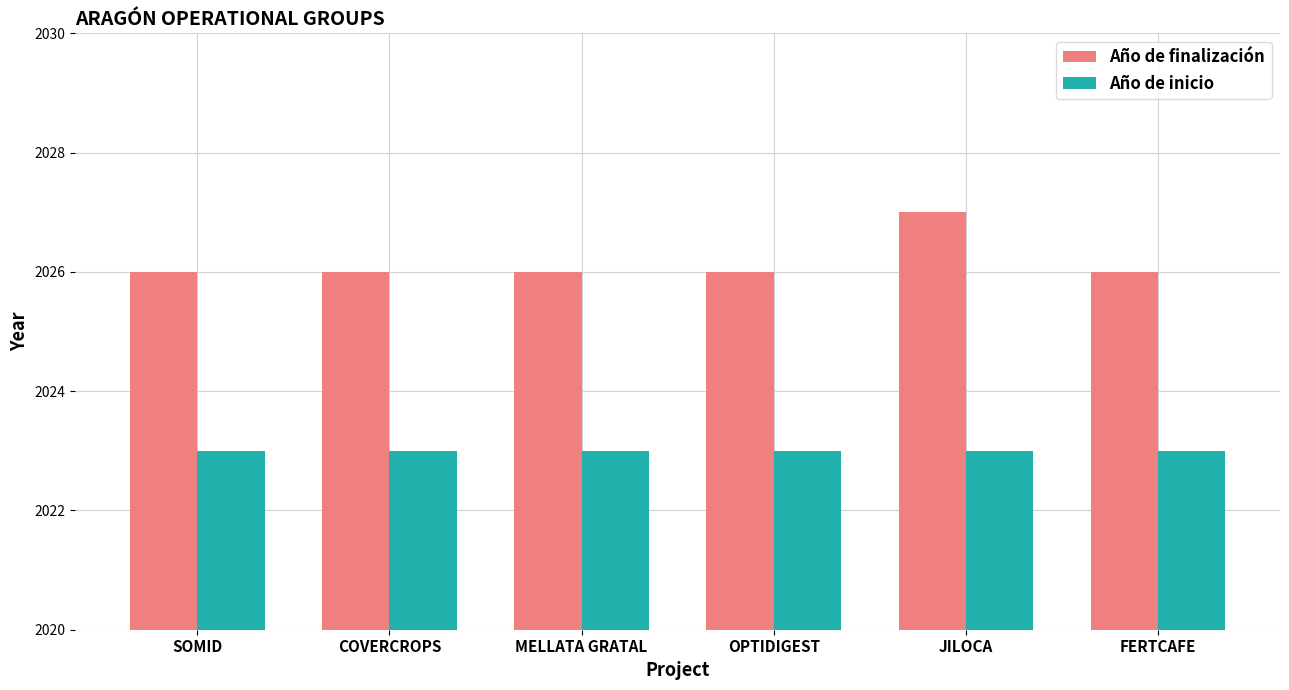

What is the label of the 6th bar from the right?

SOMID